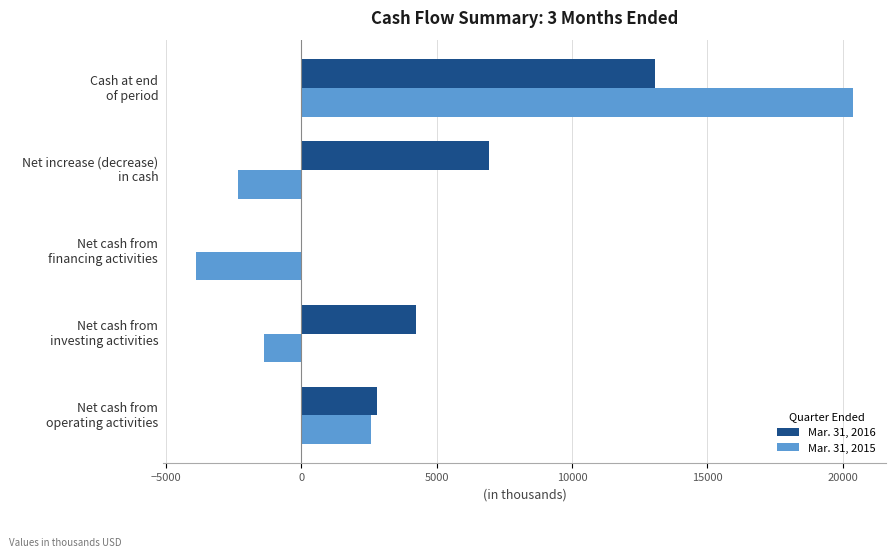

Which series has the largest total across all categories?

Mar. 31, 2016